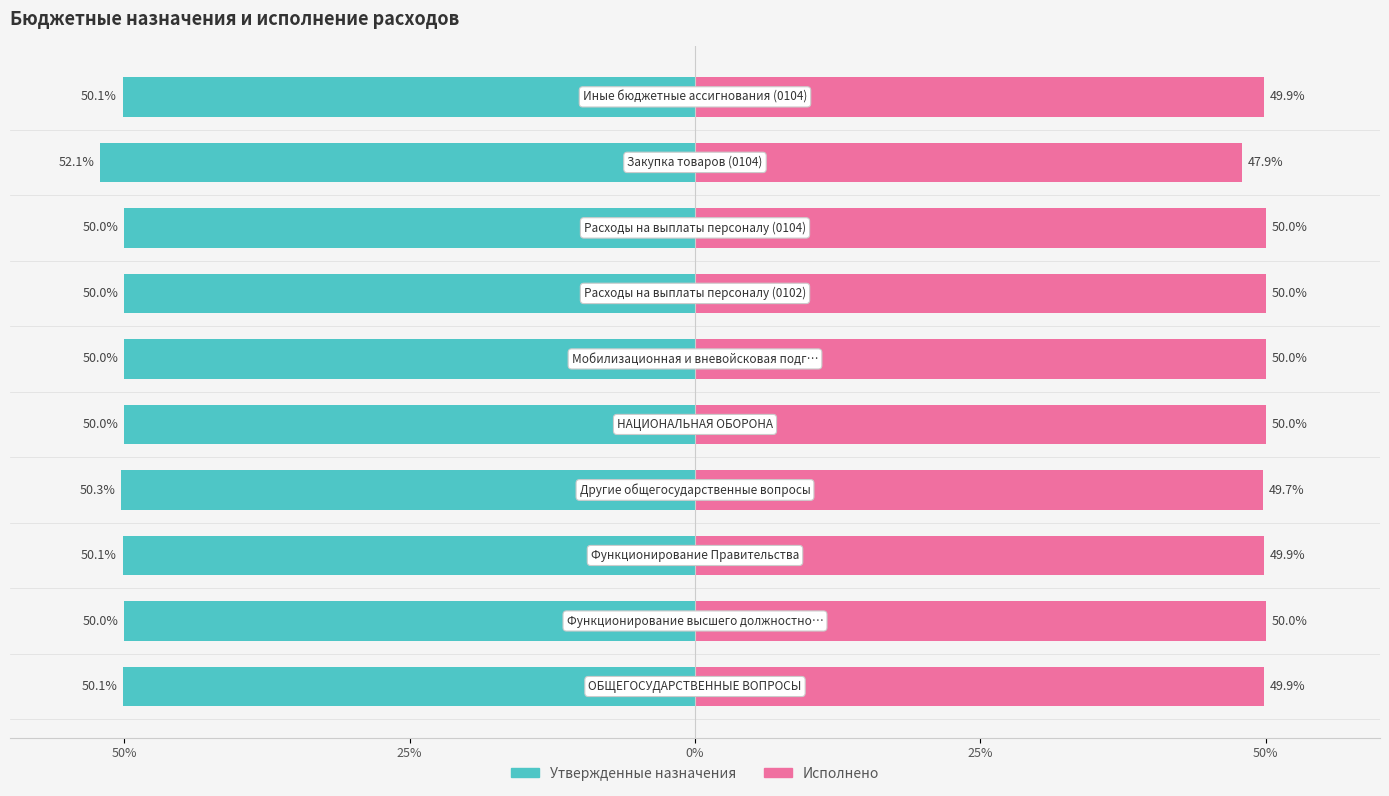

What is the smallest value displayed?

-52.1